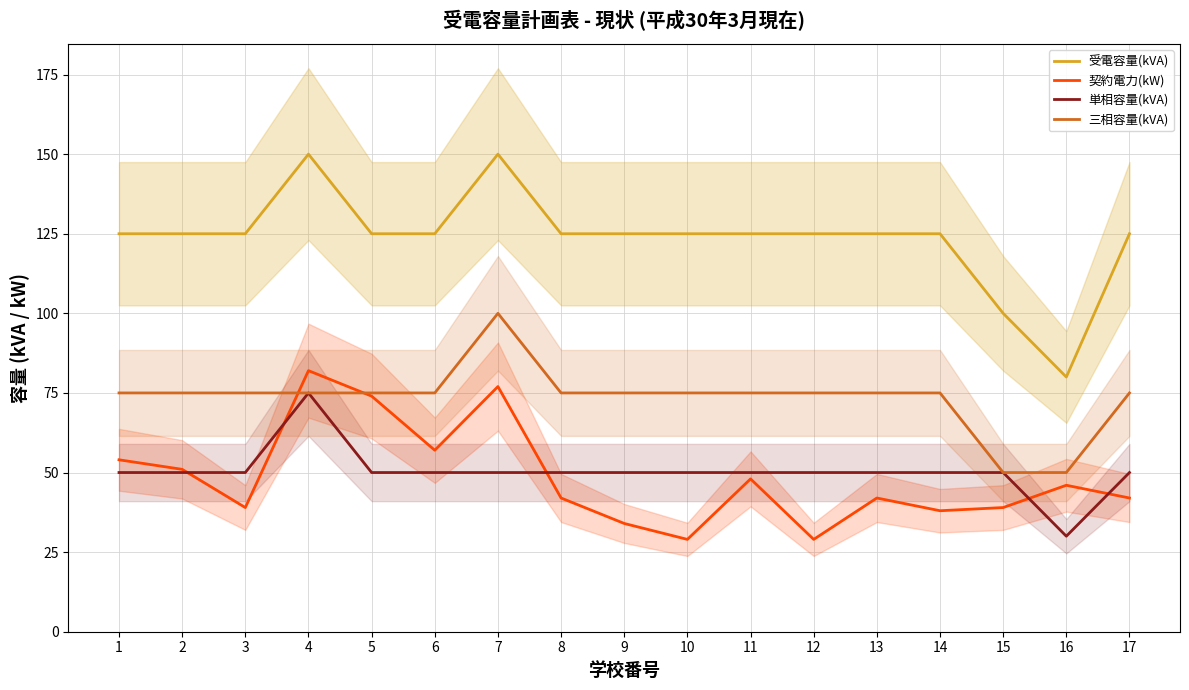

What is the lowest value of the 三相容量(kVA) series?

50